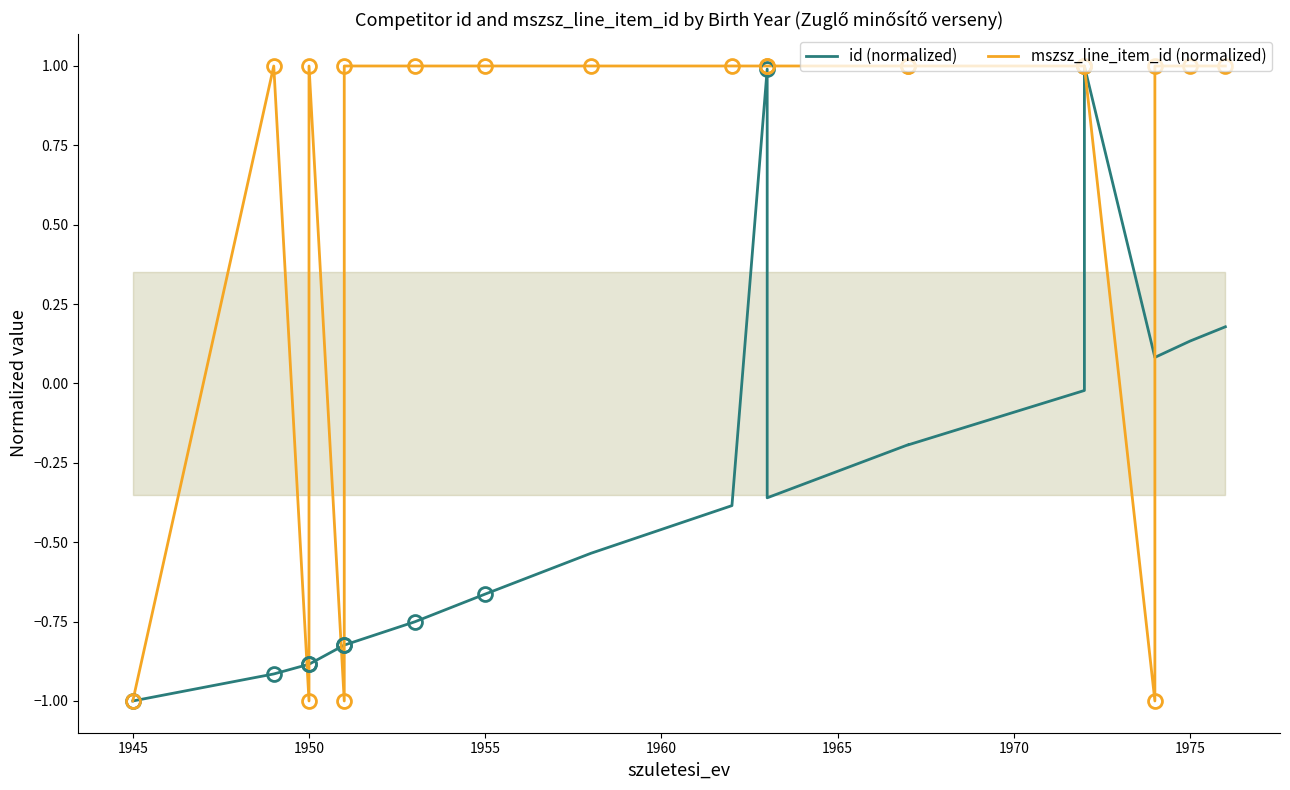

Reading left to right, list all the values displayed in this chart.

id (normalized): -1.0	-0.9	-0.9	-0.9	-0.8	-0.8	-0.8	-0.7	-0.5	-0.4	1.0	-0.4	-0.2	-0.2	-0.0	1.0	0.1	0.1	0.1	0.2
mszsz_line_item_id (normalized): -1.0	1.0	-1.0	1.0	-1.0	1.0	1.0	1.0	1.0	1.0	1.0	1.0	1.0	1.0	1.0	1.0	-1.0	1.0	1.0	1.0